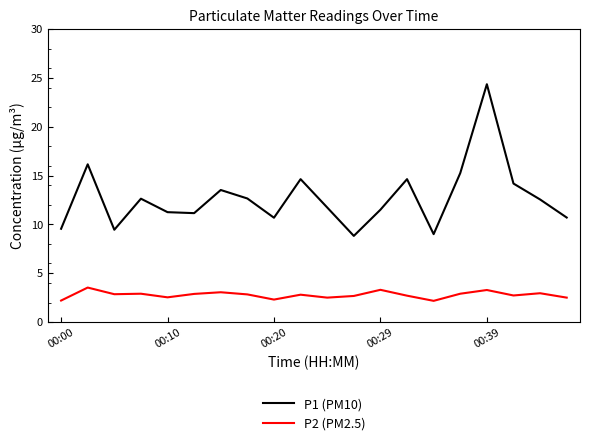

What is the minimum value for P1 (PM10)?

8.8